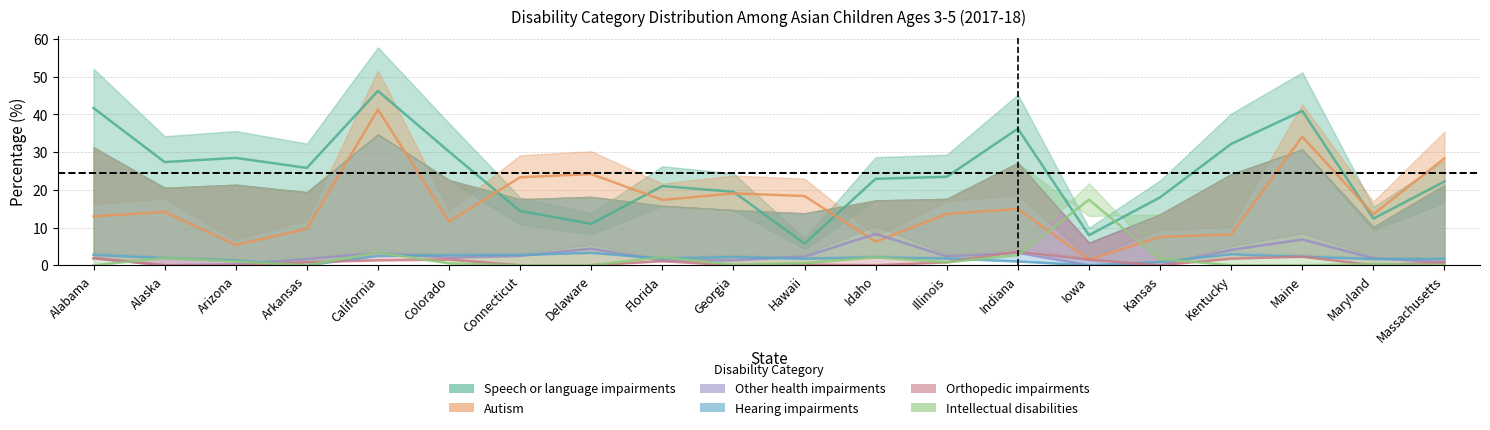

How many times do Orthopedic impairments and Intellectual disabilities cross each other?

8